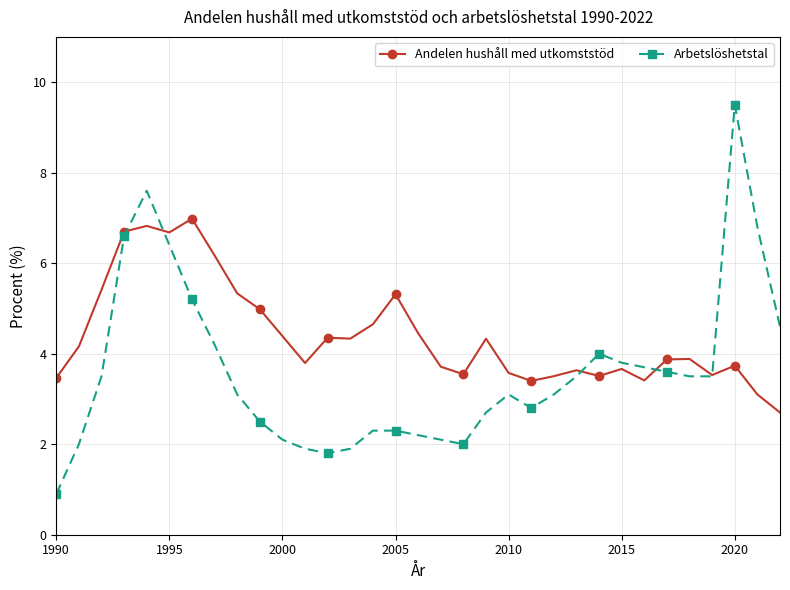

What is the value of the Arbetslöshetstal point at the 20th from the left?

2.7